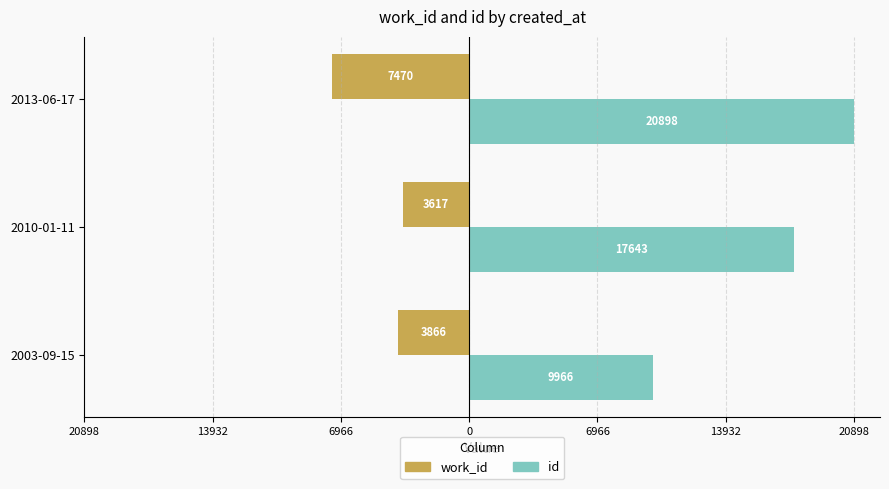

What are all the series names shown in the legend?

work_id, id